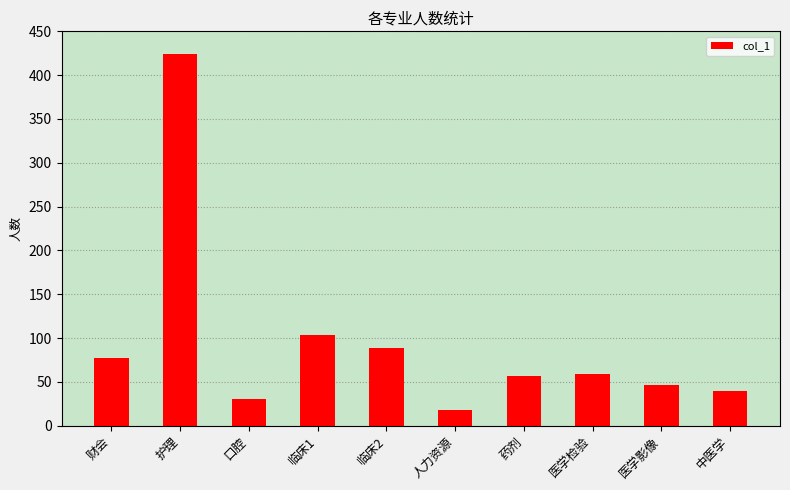

What is the approximate value at 口腔, to the nearest 10?

30